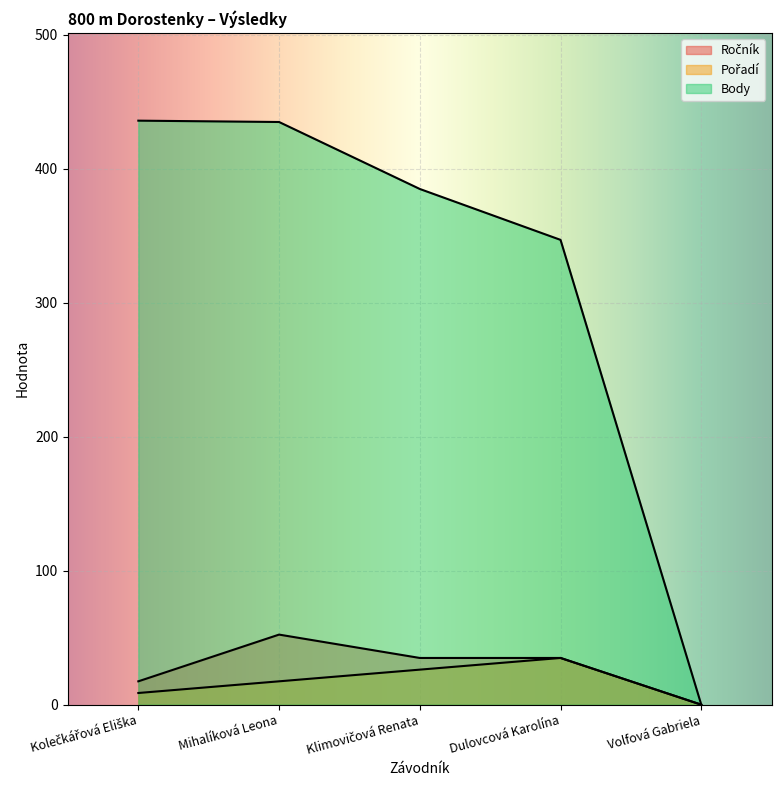

Is it true that Ročník equals 20.3 at Volfová Gabriela?

False